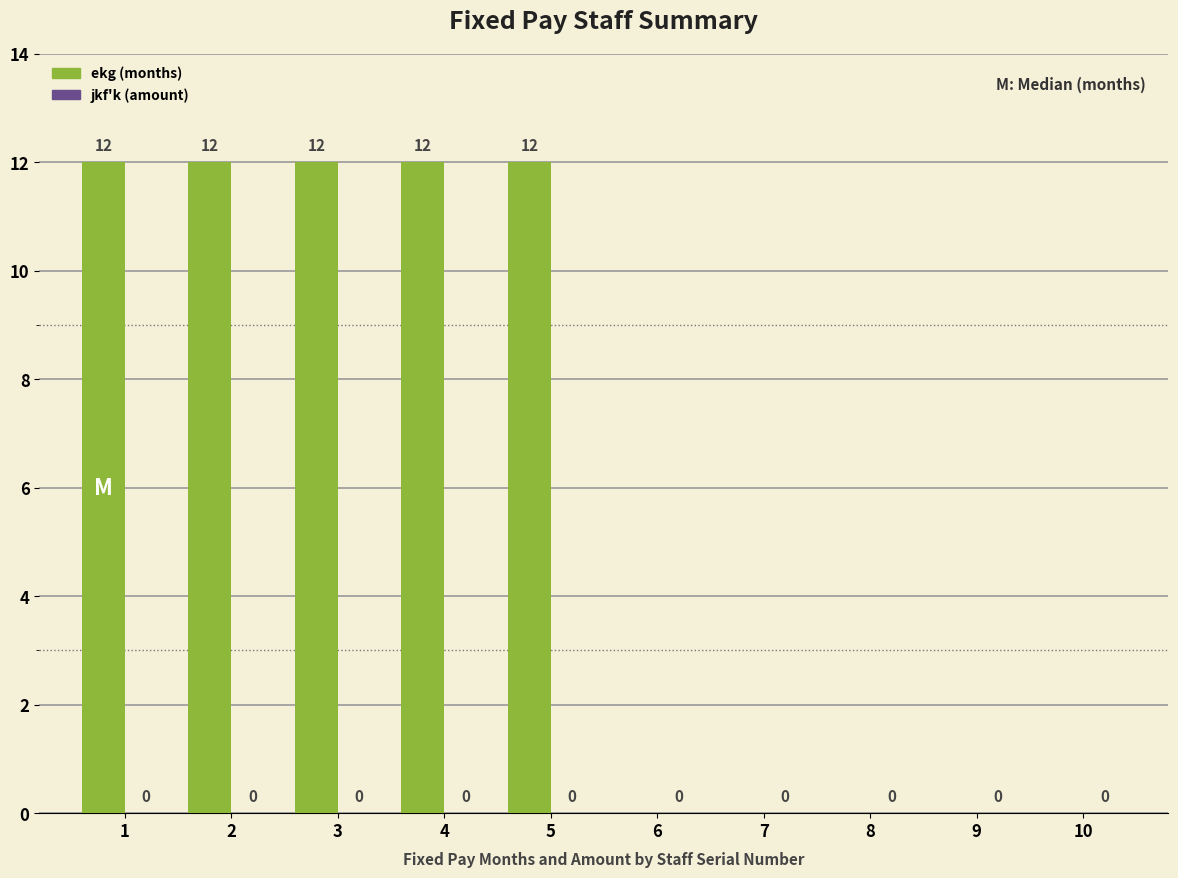

Reading right to left, transcribe all the data shown in this chart.

10=0	9=0	8=0	7=0	6=0	5=12	4=12	3=12	2=12	1=12